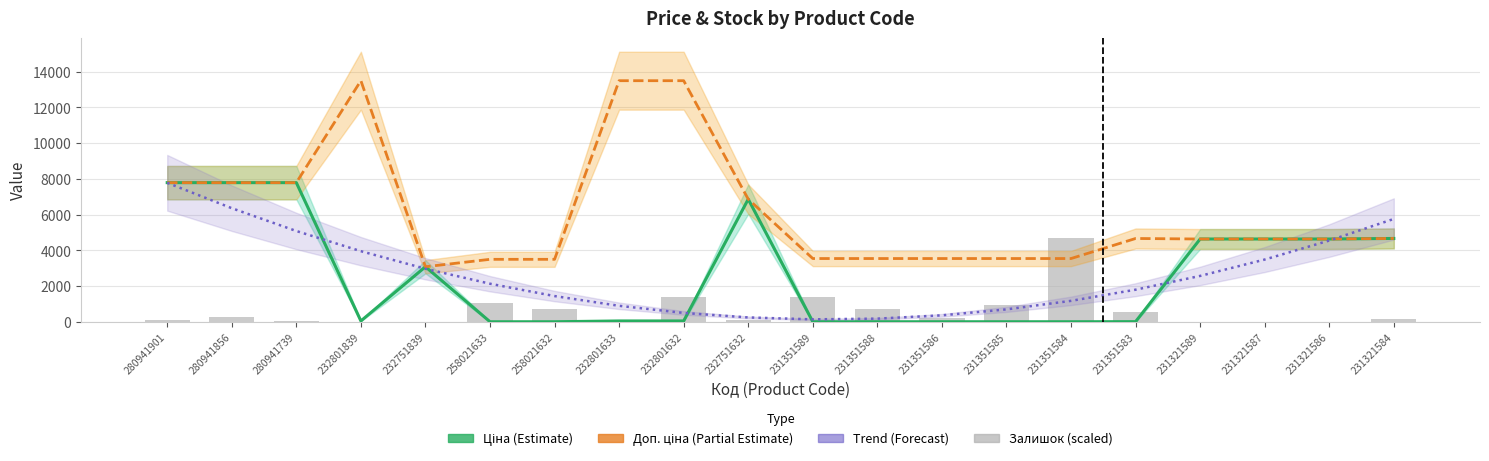

At 258021632, list the series in order from smallest to largest.

Ціна (Estimate), Залишок (scaled), Trend (Forecast), Доп. ціна (Partial Estimate)